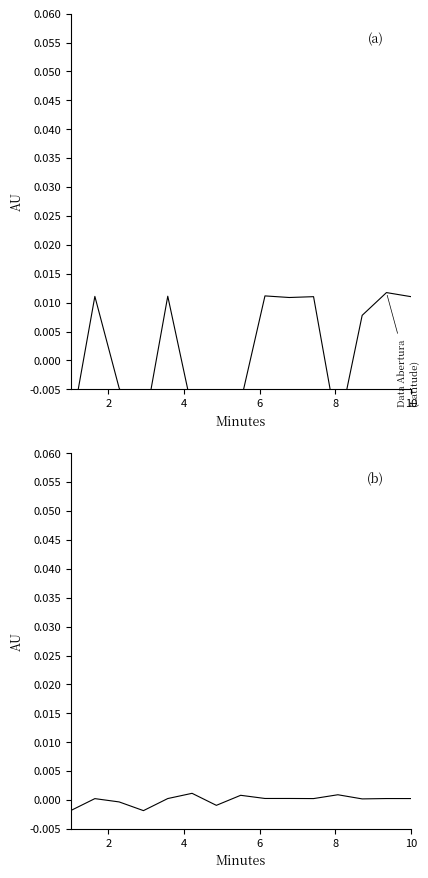

The value of Latitude at 2 is 0.0. True or false?

False